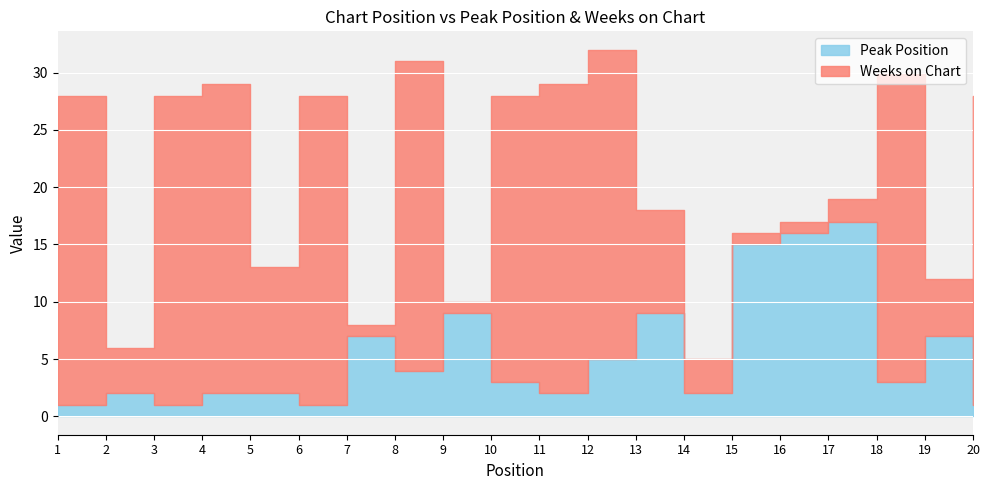

Reading right to left, what are all the values shown in this chart?

Peak Position: 1	7	3	17	16	15	2	9	5	2	3	9	4	7	1	2	2	1	2	1
Weeks on Chart: 27	5	27	2	1	1	3	9	27	27	25	1	27	1	27	11	27	27	4	27